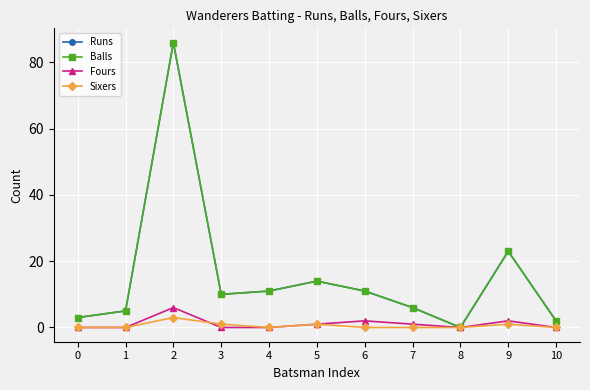

Is this an area chart (filled region under the line)?

No